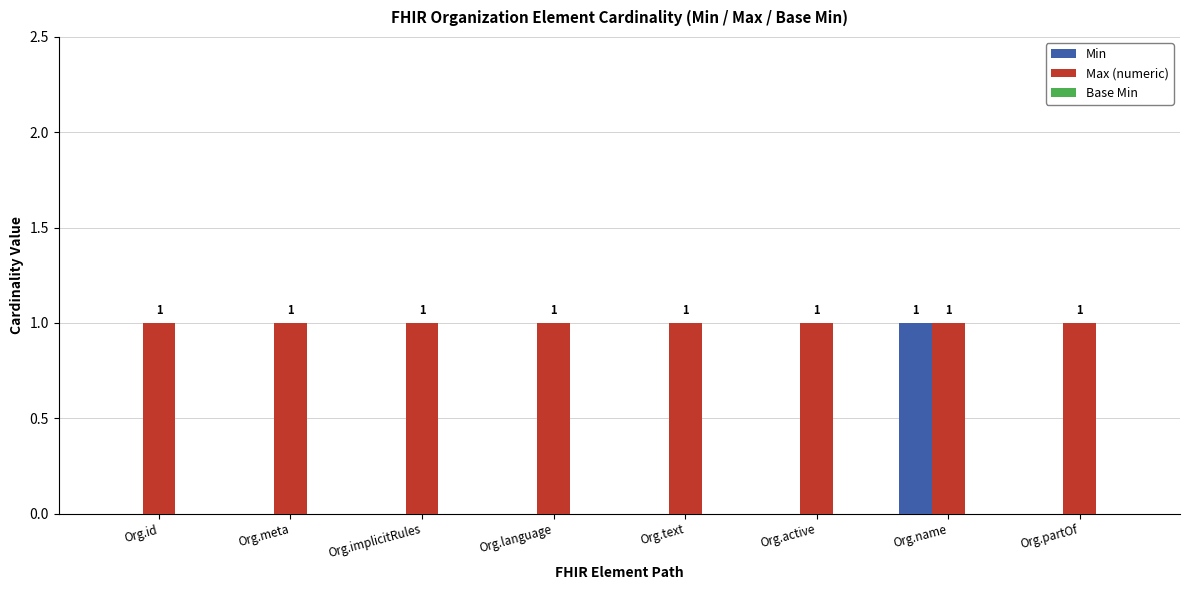

Which series has the largest total across all categories?

Max (numeric)